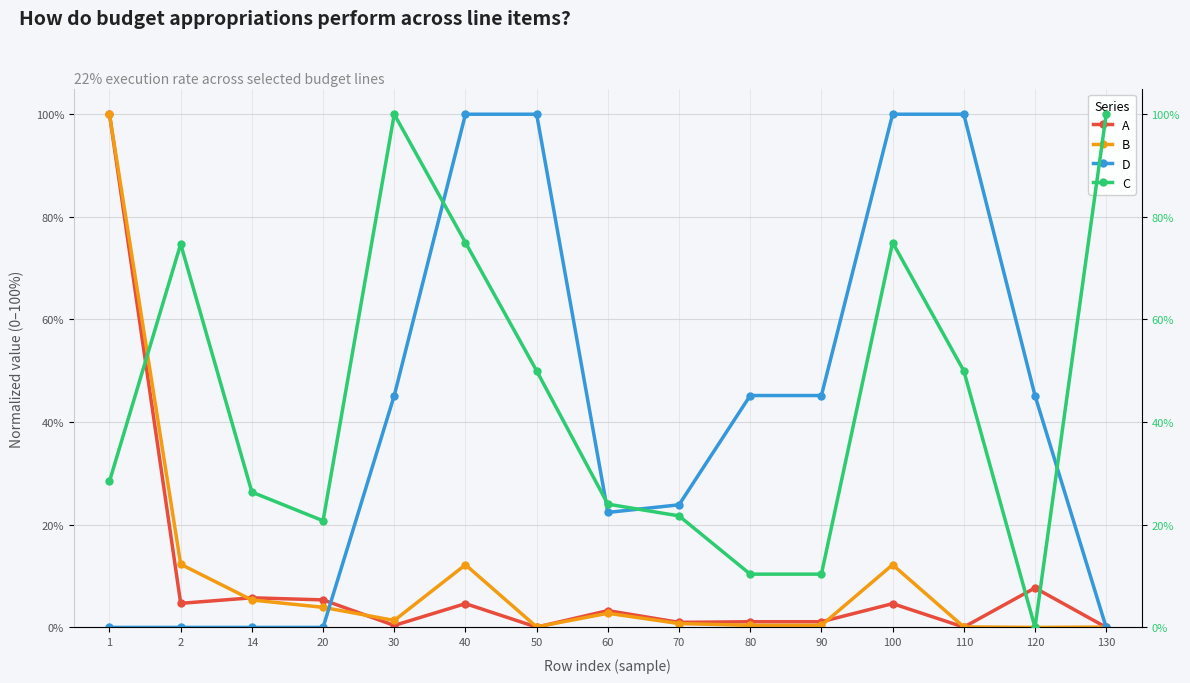

Between 50 and 90, which series saw the biggest shift?

D